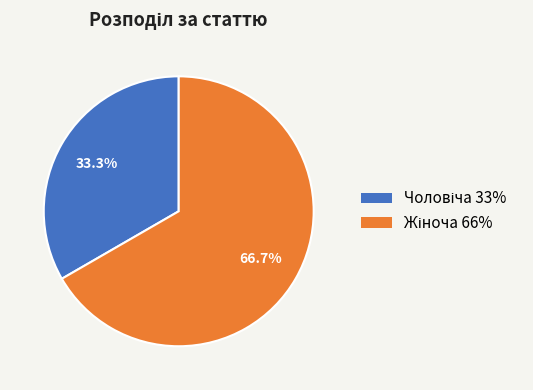

Does any single category account for the majority?

Yes